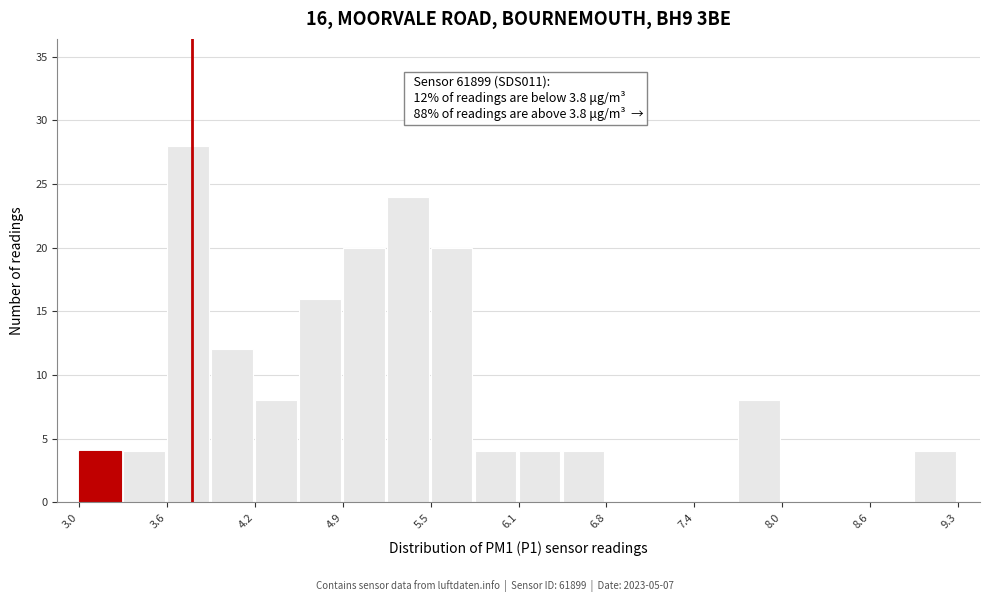

Read against the x-axis, roughly where is the centre of the tallest bar?

3.7